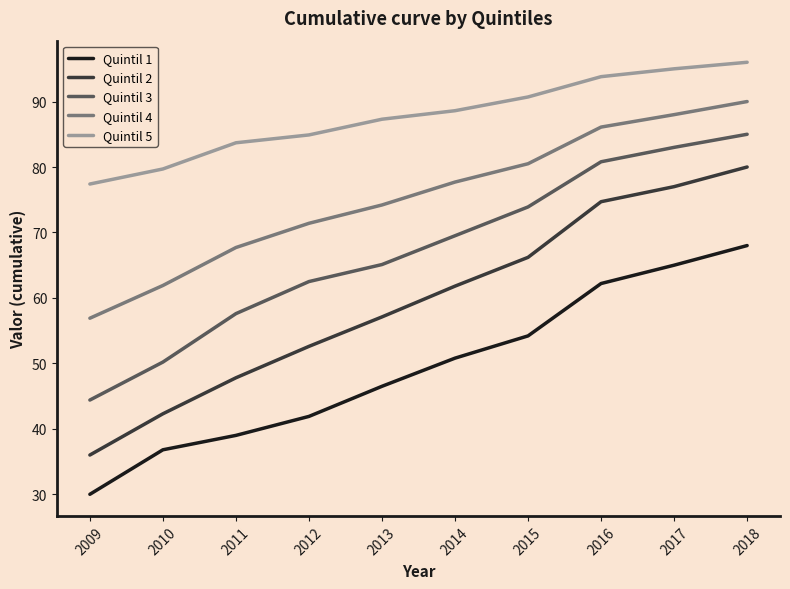

What is the maximum value for Quintil 4?

90.0